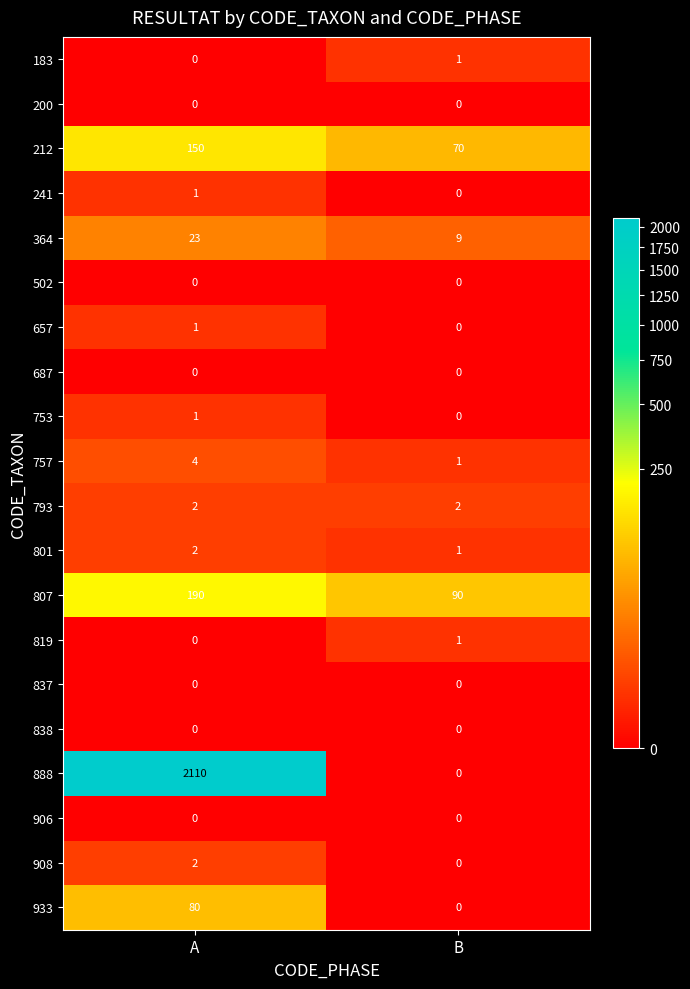

What is the maximum value shown in the chart?

2110